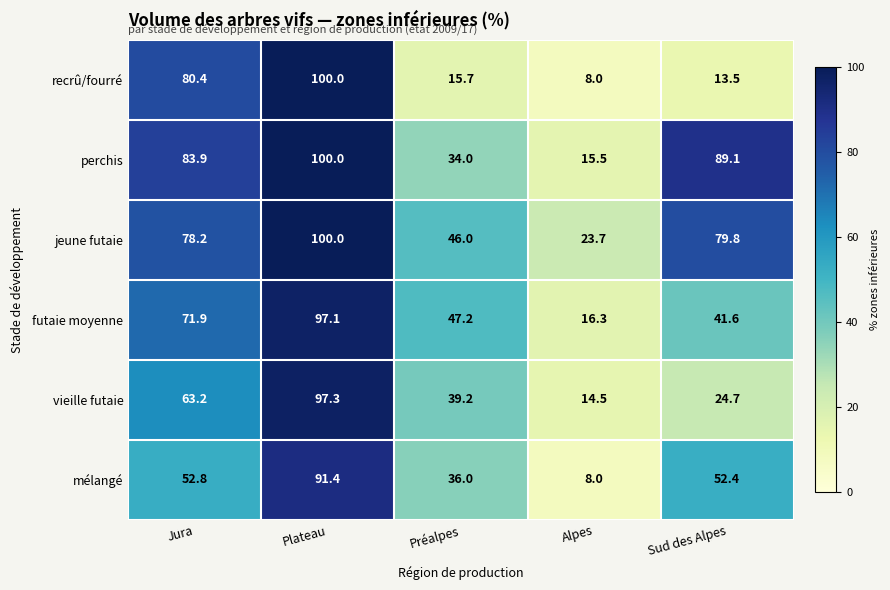

Rank the series at Préalpes from lowest to highest value.

recrû/fourré, perchis, mélangé, vieille futaie, jeune futaie, futaie moyenne